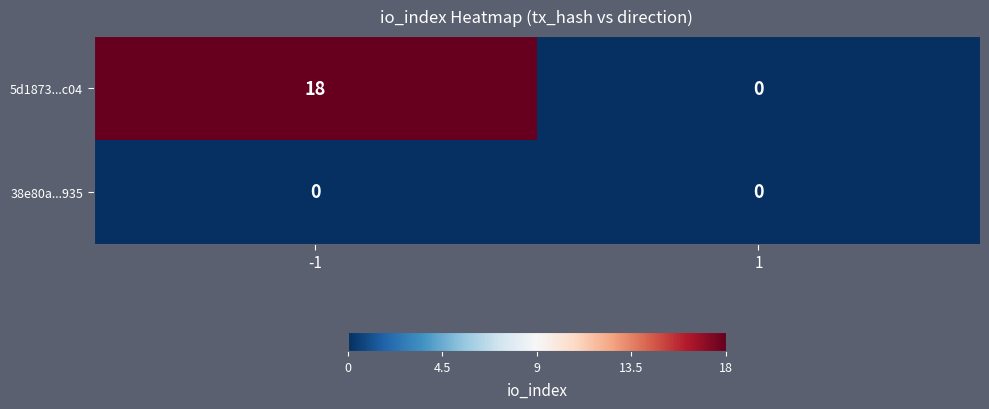

Count the number of categories in the chart.

2